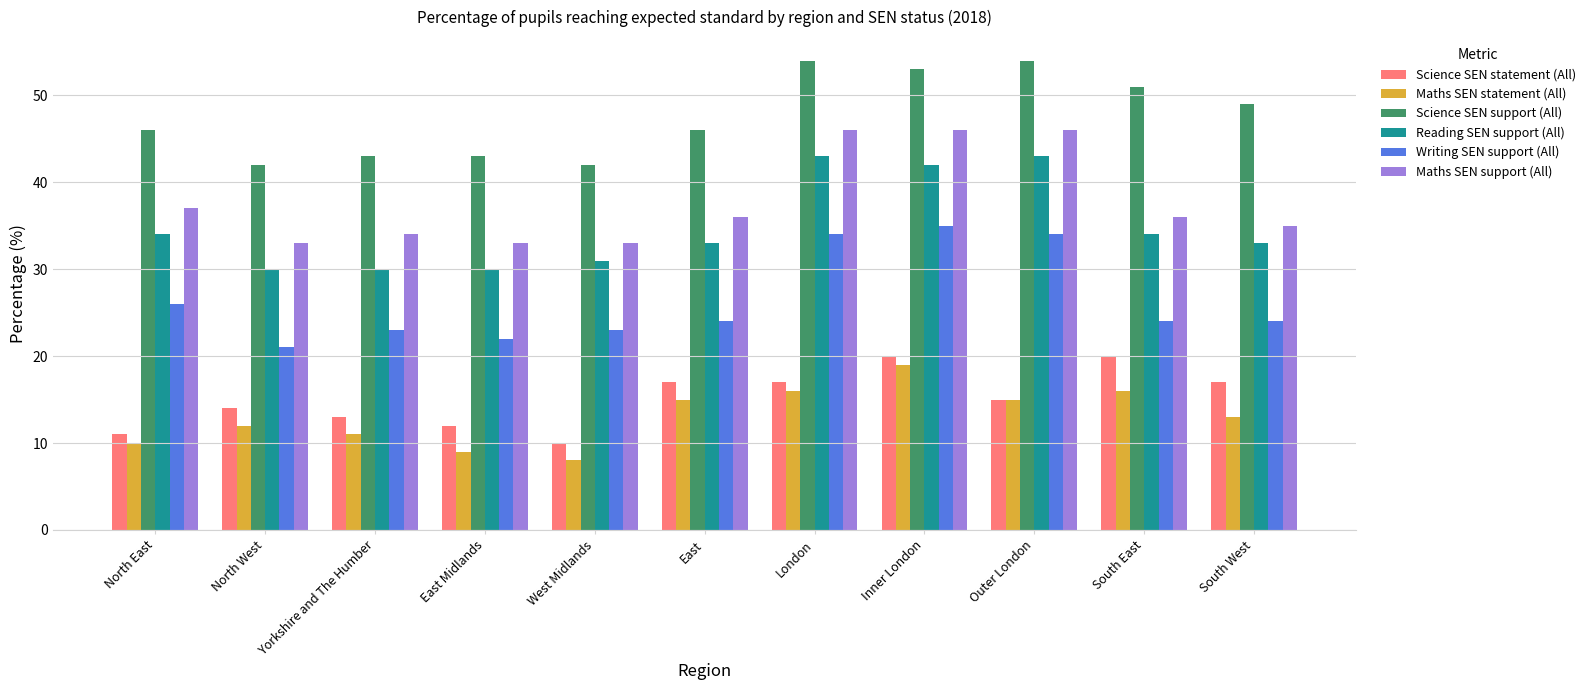

At which label does Writing SEN support (All) reach its peak?

Inner London